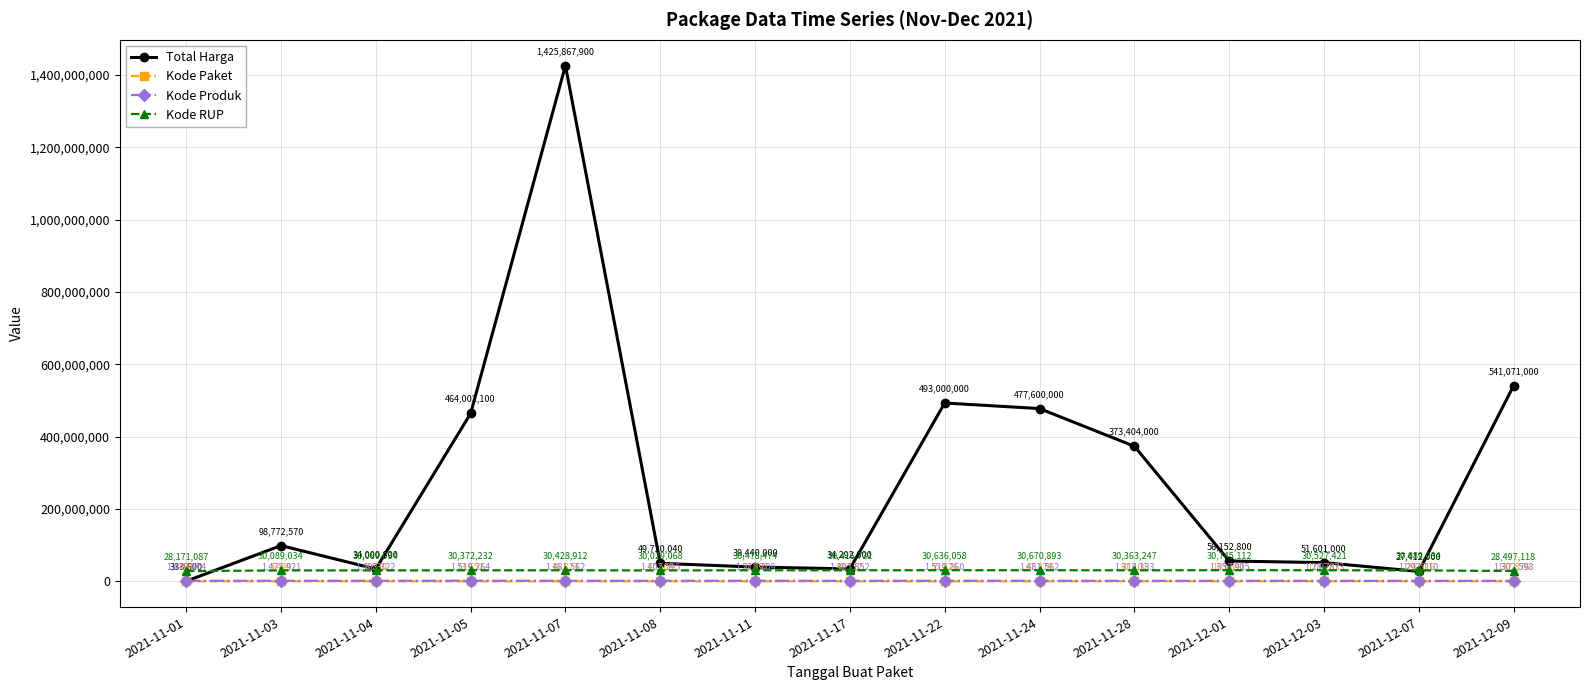

True or false: Total Harga and Kode Paket cross at least once.

False